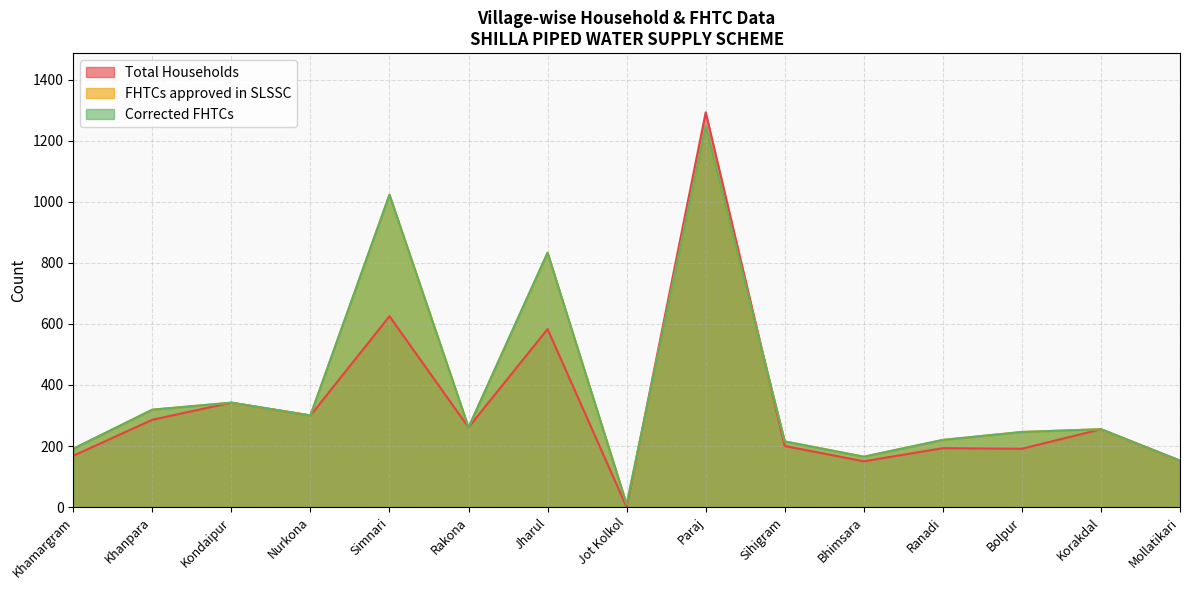

How many distinct data groups are displayed?

3